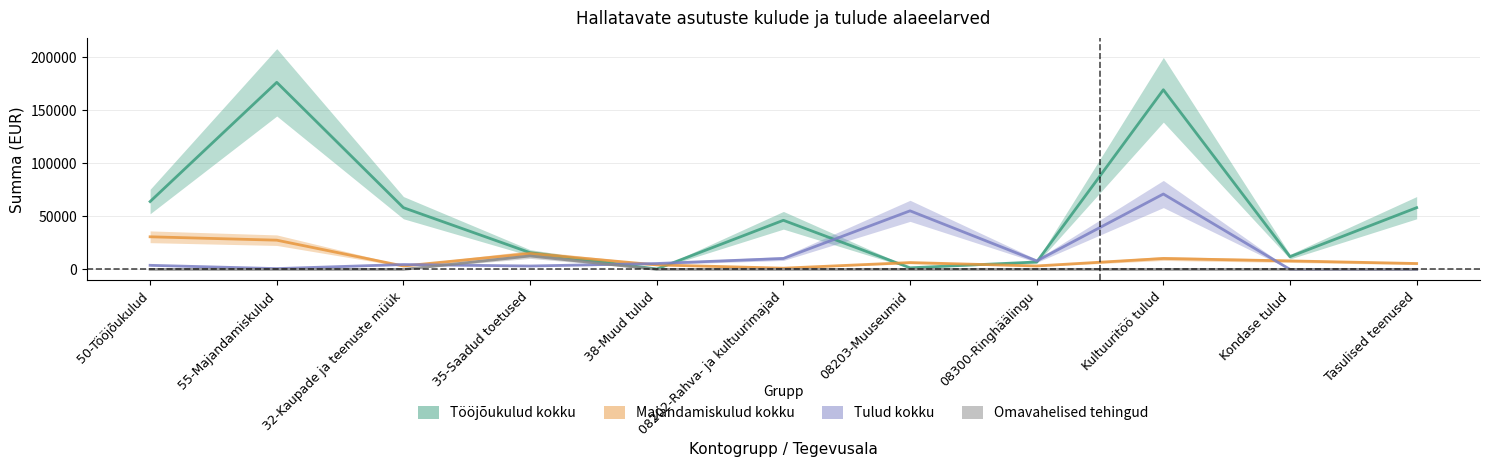

What is the label of the 3rd point from the right?

Kultuuritöö tulud